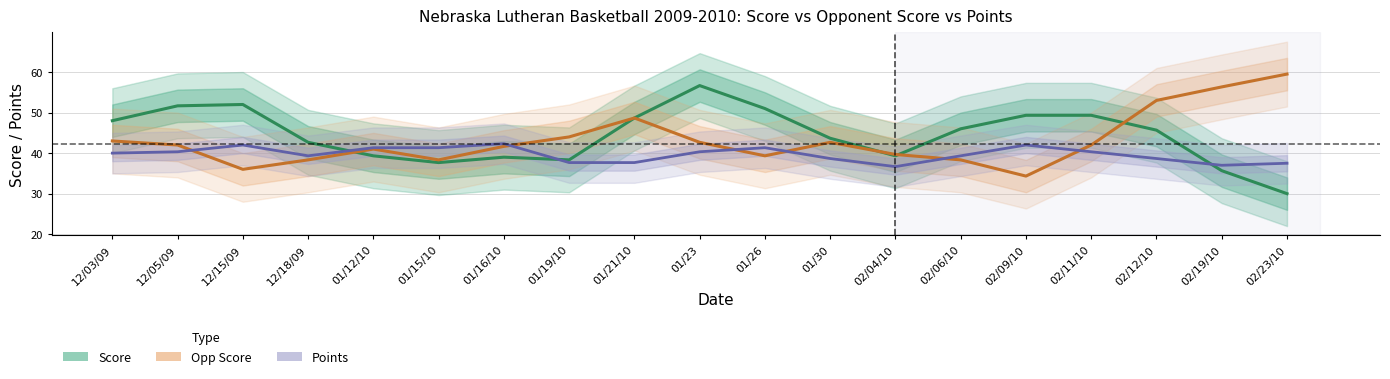

What is the label of the 14th point from the right?

01/15/10